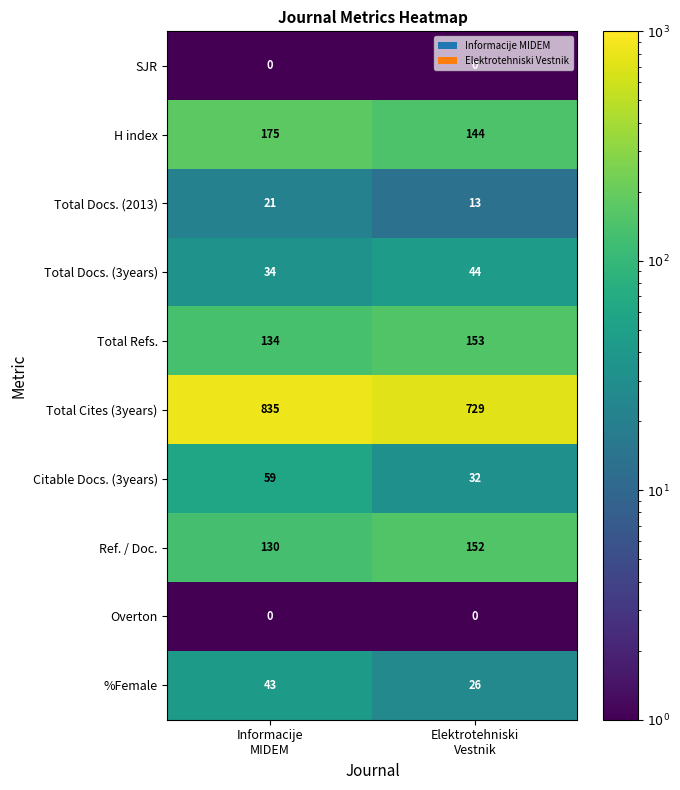

What is the highest value of the Total Docs. (3years) series?

44